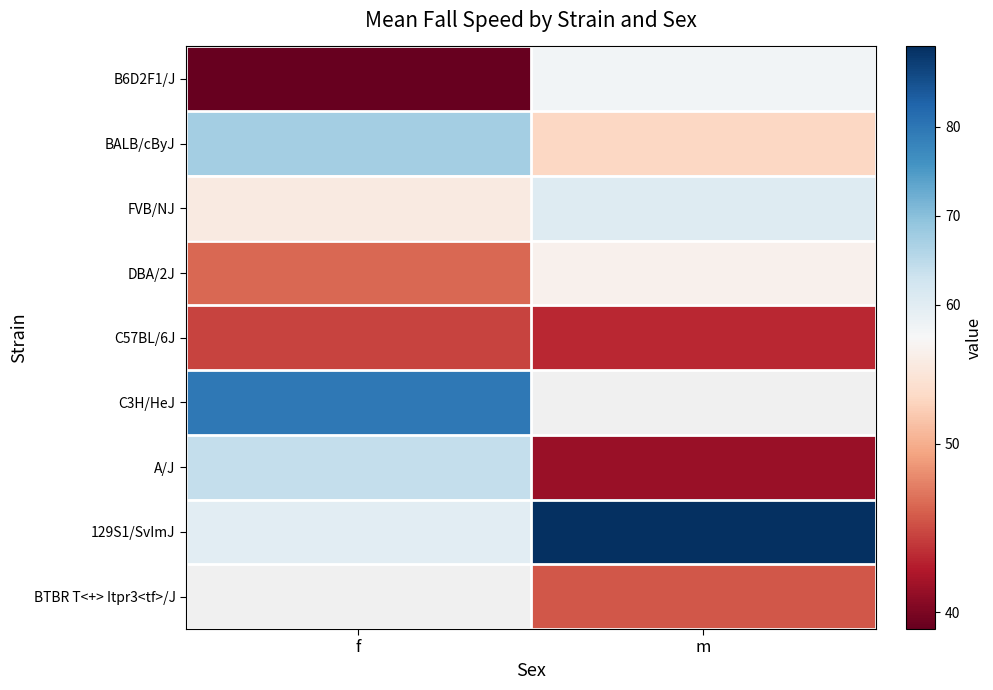

What is the difference between the B6D2F1/J values at m and f?

18.1